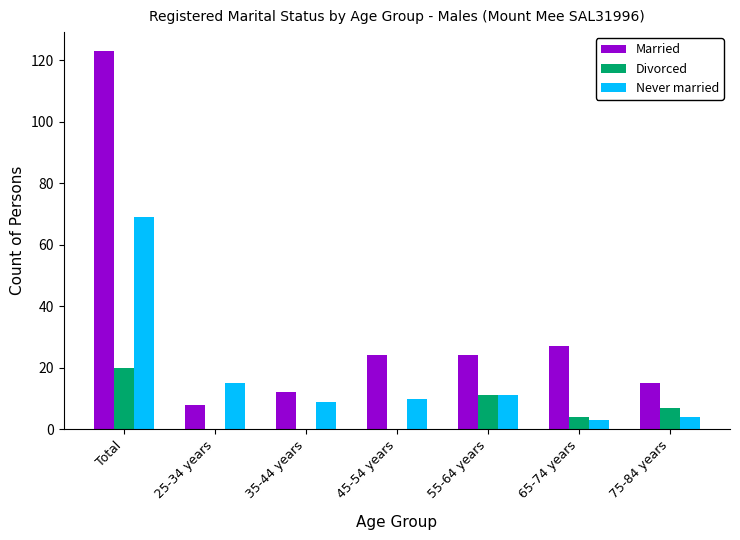

At which category is the sum across all series the highest?

Total